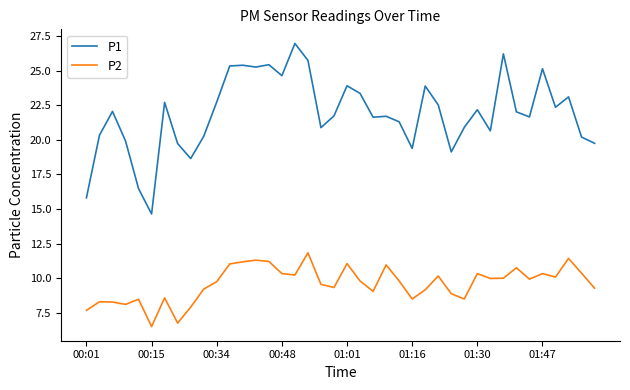

True or false: P1 and P2 cross at least once.

False